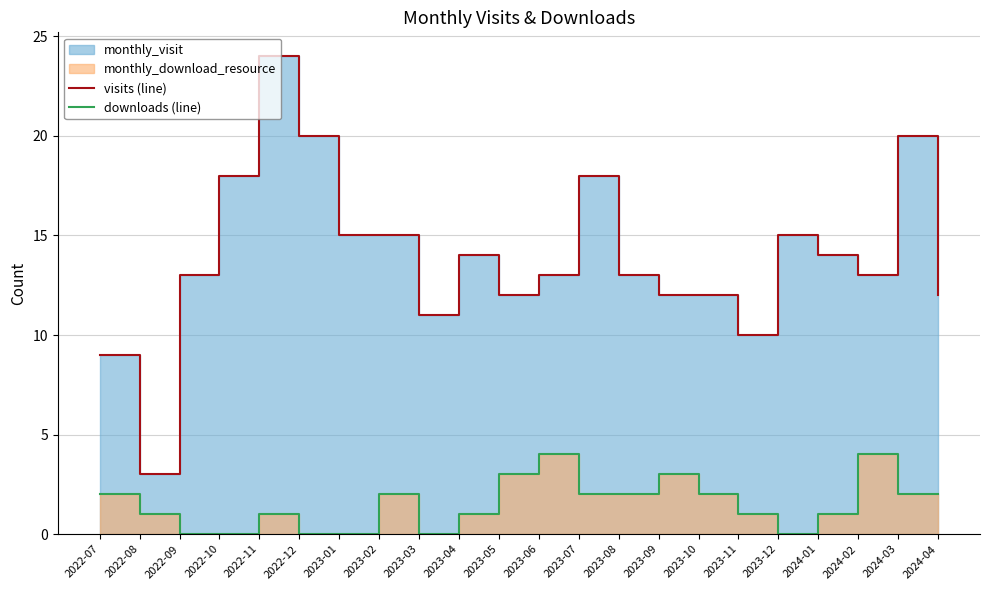

The value of downloads (line) at 2023-06 is 2. True or false?

False